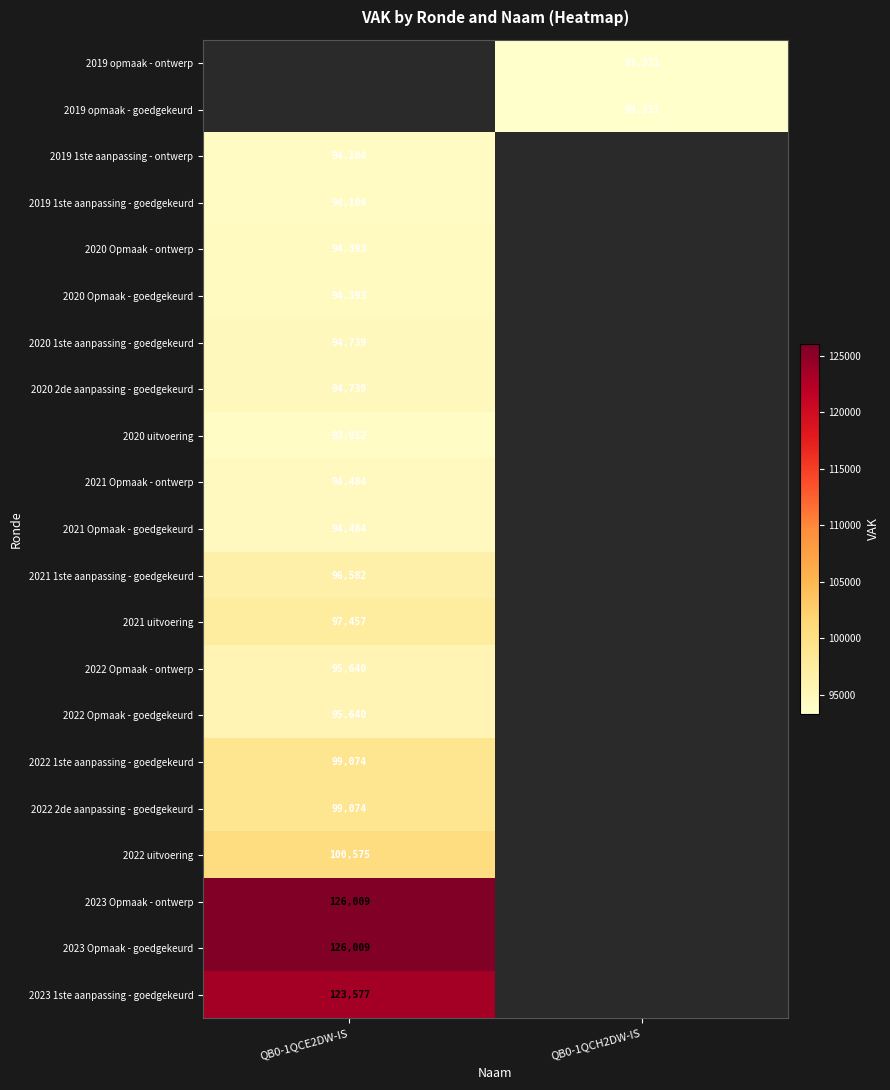

The value of 2023 Opmaak - ontwerp at QB0-1QCE2DW-IS is 126009. True or false?

True